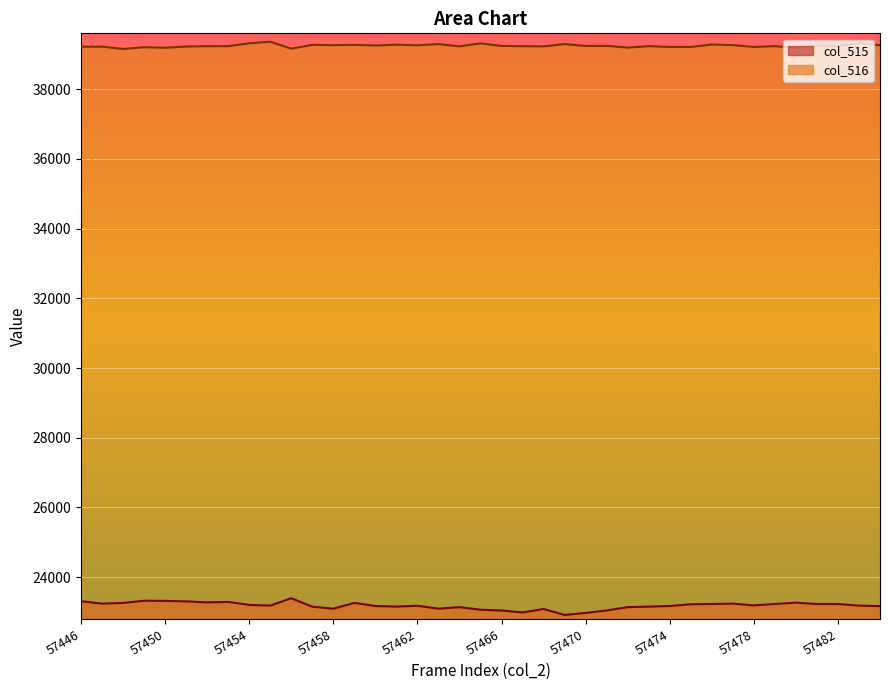

Reading left to right, transcribe all the data shown in this chart.

col_515: 57446=23311	57447=23243	57448=23262	57449=23324	57450=23321	57451=23306	57452=23277	57453=23291	57454=23205	57455=23186	57456=23397	57457=23153	57458=23097	57459=23263	57460=23173	57461=23156	57462=23181	57463=23097	57464=23141	57465=23067	57466=23045	57467=22989	57468=23088	57469=22917	57470=22974	57471=23045	57472=23141	57473=23156	57474=23173	57475=23223	57476=23231	57477=23241	57478=23191	57479=23231	57480=23270	57481=23230	57482=23231	57483=23185	57484=23170
col_516: 57446=39215	57447=39220	57448=39151	57449=39202	57450=39186	57451=39222	57452=39231	57453=39232	57454=39314	57455=39360	57456=39160	57457=39269	57458=39260	57459=39269	57460=39252	57461=39275	57462=39256	57463=39292	57464=39226	57465=39314	57466=39238	57467=39231	57468=39226	57469=39292	57470=39238	57471=39240	57472=39191	57473=39231	57474=39209	57475=39209	57476=39280	57477=39262	57478=39210	57479=39232	57480=39187	57481=39248	57482=39232	57483=39315	57484=39260